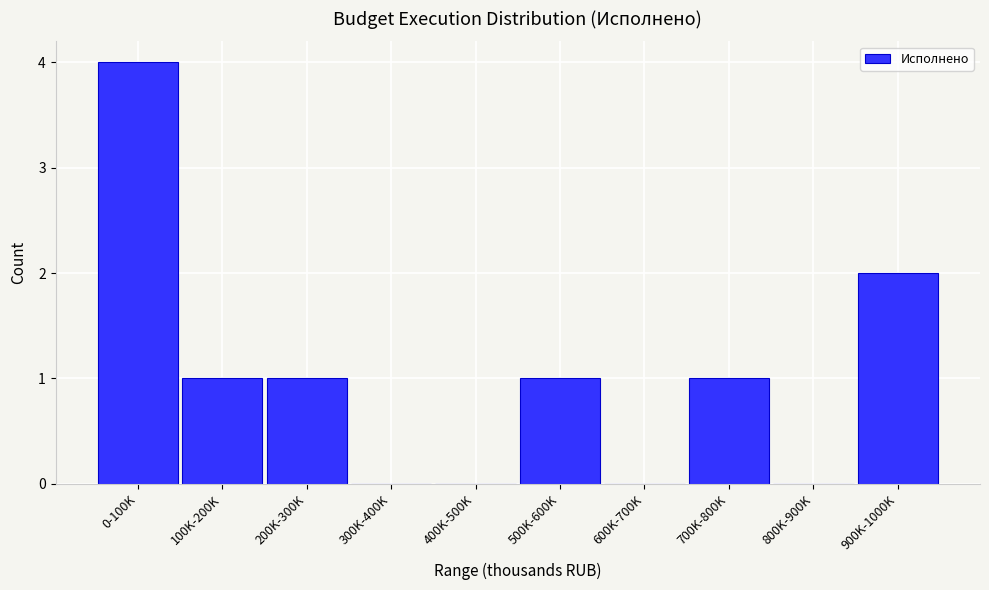

Reading left to right, list all the values displayed in this chart.

0-100K=4	100K-200K=1	200K-300K=1	300K-400K=0	400K-500K=0	500K-600K=1	600K-700K=0	700K-800K=1	800K-900K=0	900K-1000K=2